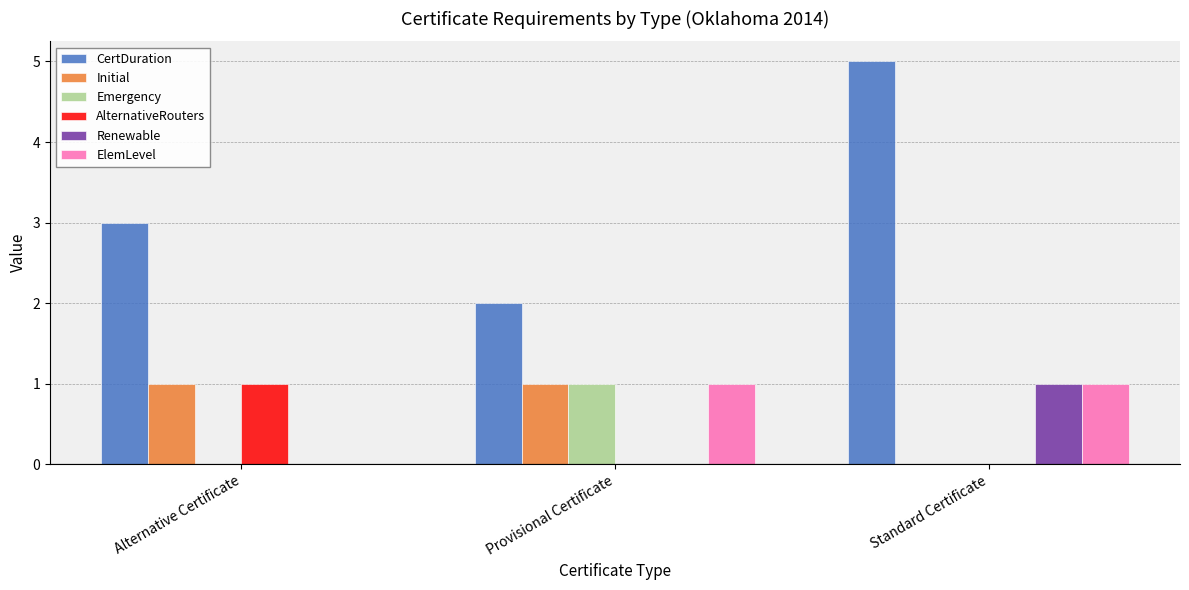

What are all the series names shown in the legend?

CertDuration, Initial, Emergency, AlternativeRouters, Renewable, ElemLevel